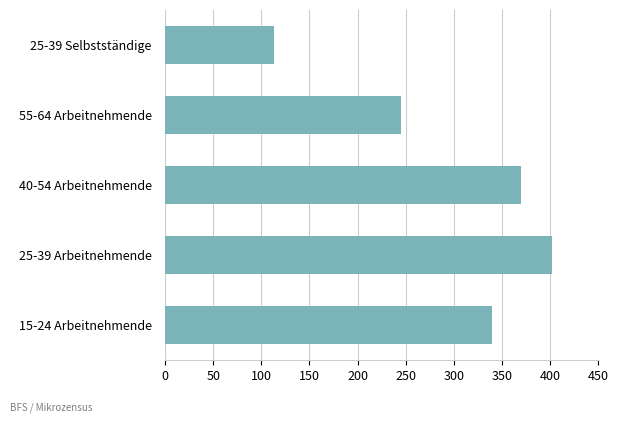

What is the sum of all values?

1469.0